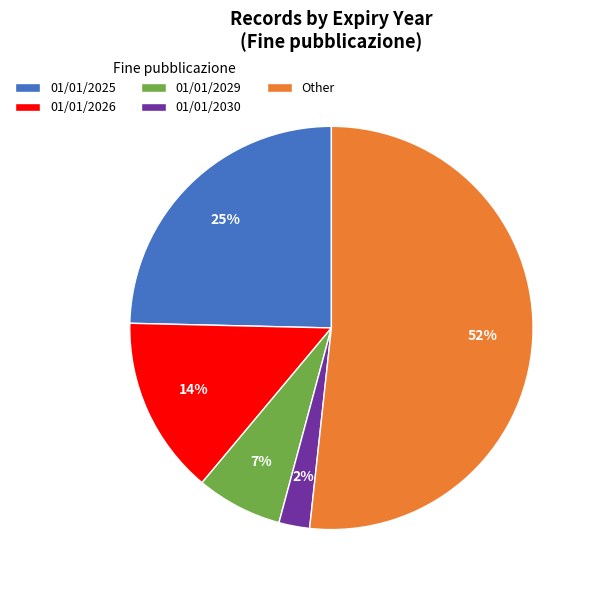

Is there any slice that represents more than half of the pie?

Yes